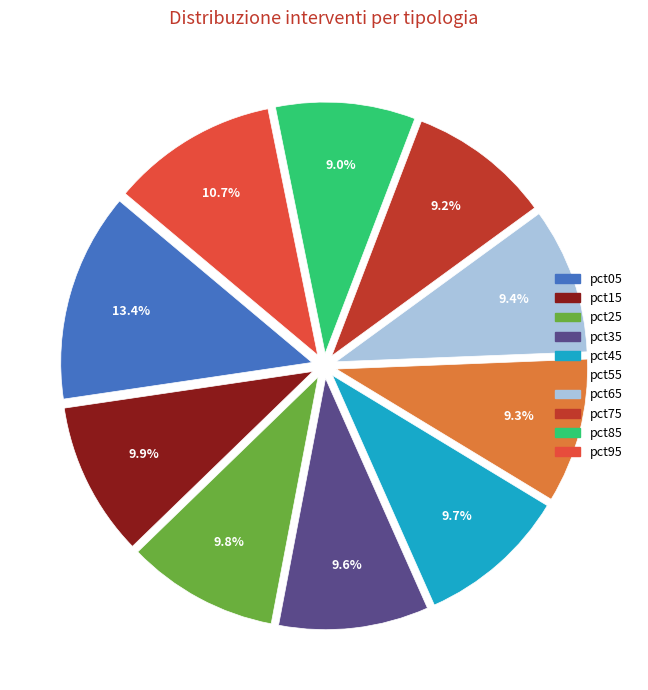

To the nearest percent, what is the combined percentage of pct65 and pct05?

23%